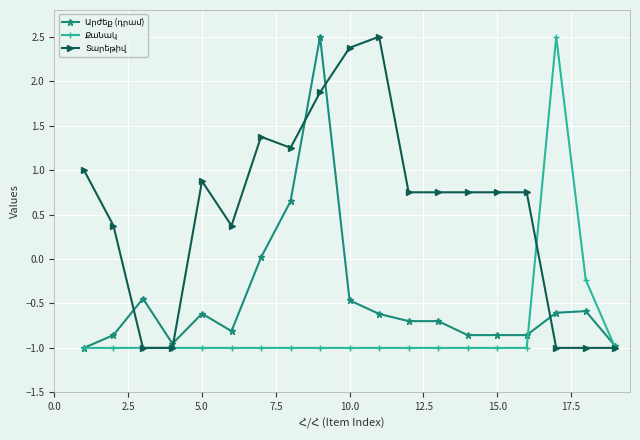

What is the maximum value shown in the chart?

2.5